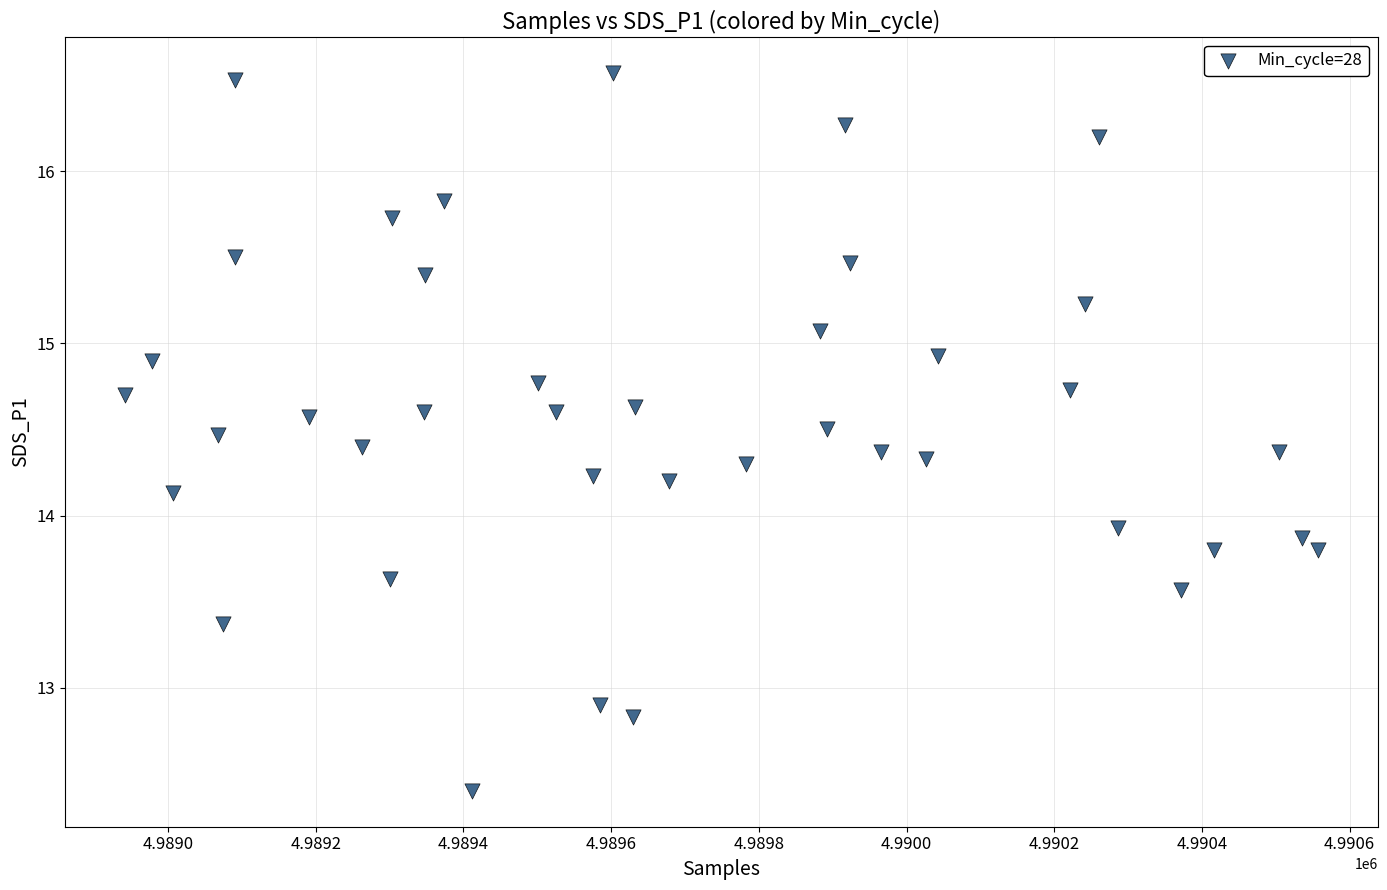

What Y value in the scatter plot is closest to 14?

13.9